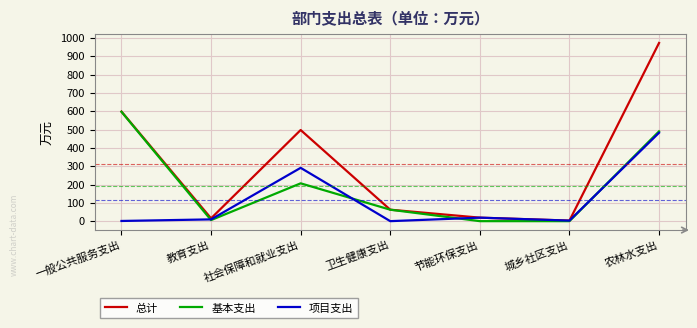

What is the maximum value for 基本支出?

597.1